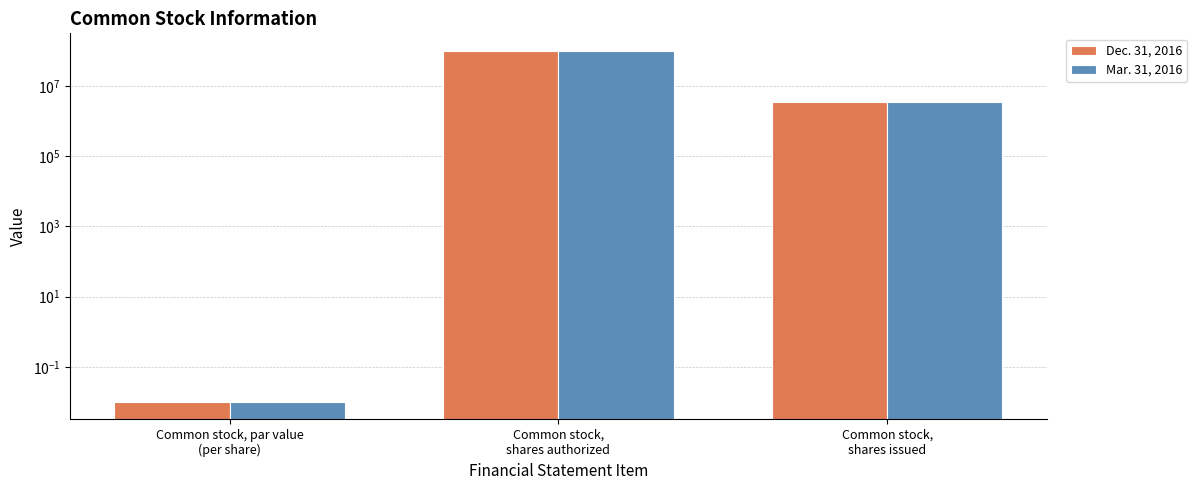

Where does the Dec. 31, 2016 series first go above 3413646?

Common stock,
shares authorized